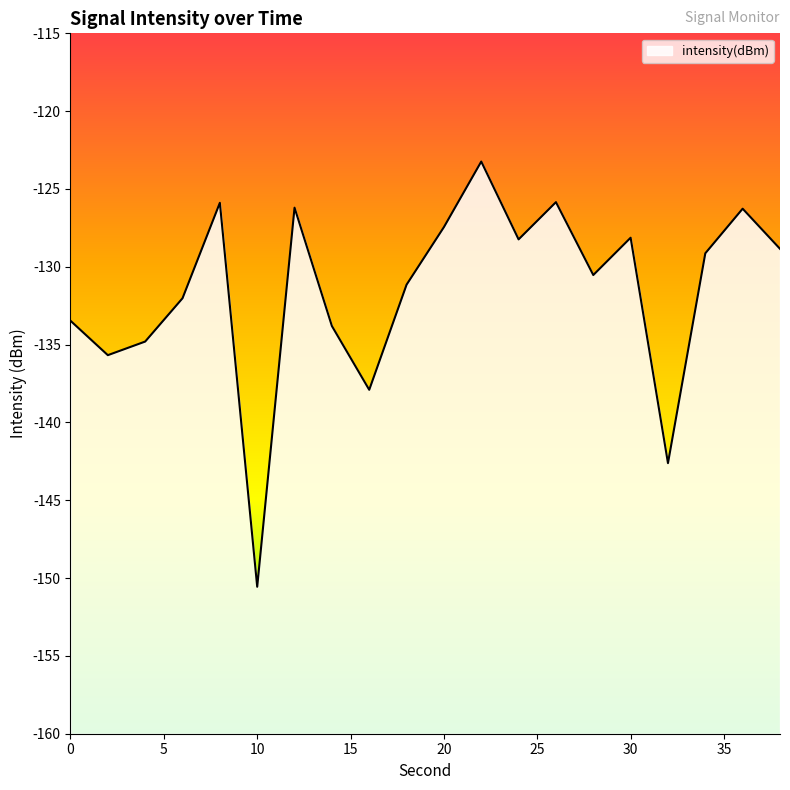

How many lines are shown in the chart?

1